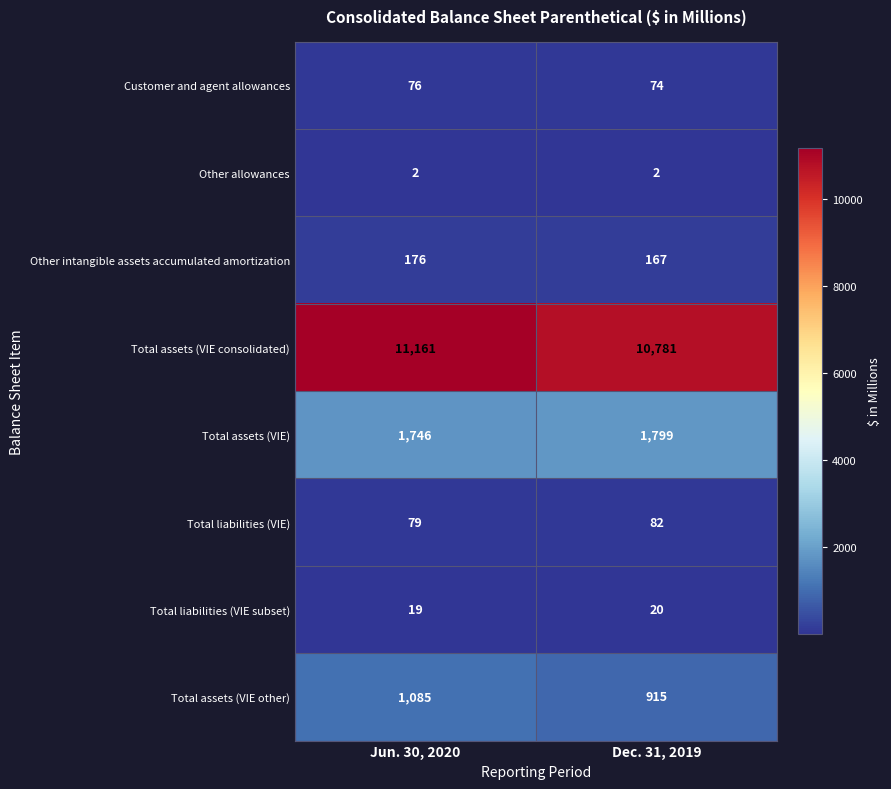

Where is Total assets (VIE) nearest to the value 1772?

Jun. 30, 2020